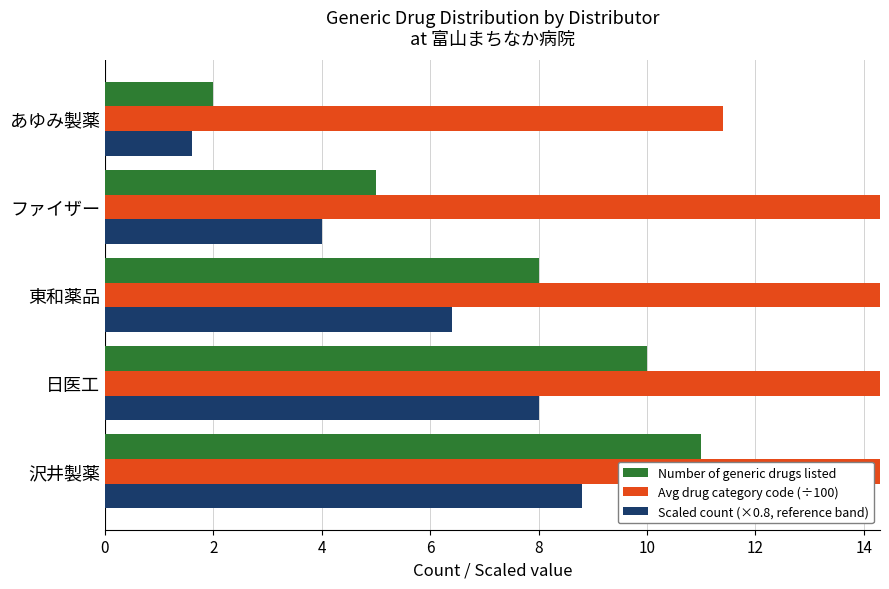

How many Scaled count (×0.8, reference band) values are between 4 and 8?

3